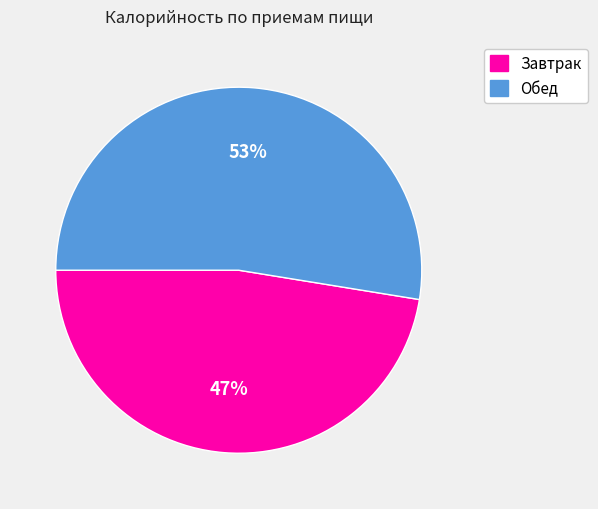

Does any single category account for the majority?

Yes